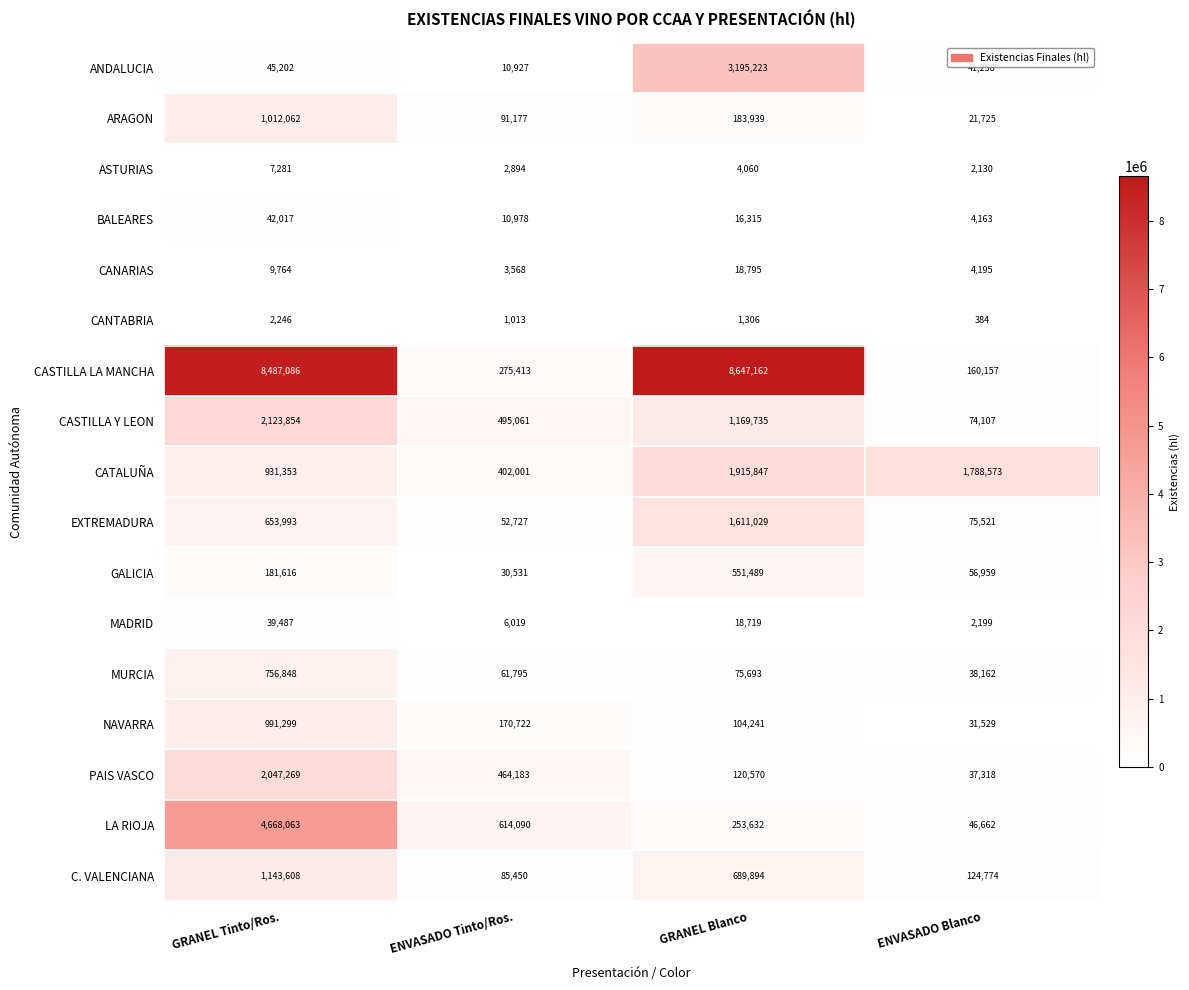

What is the approximate value of CASTILLA LA MANCHA at GRANEL Blanco?

8647162